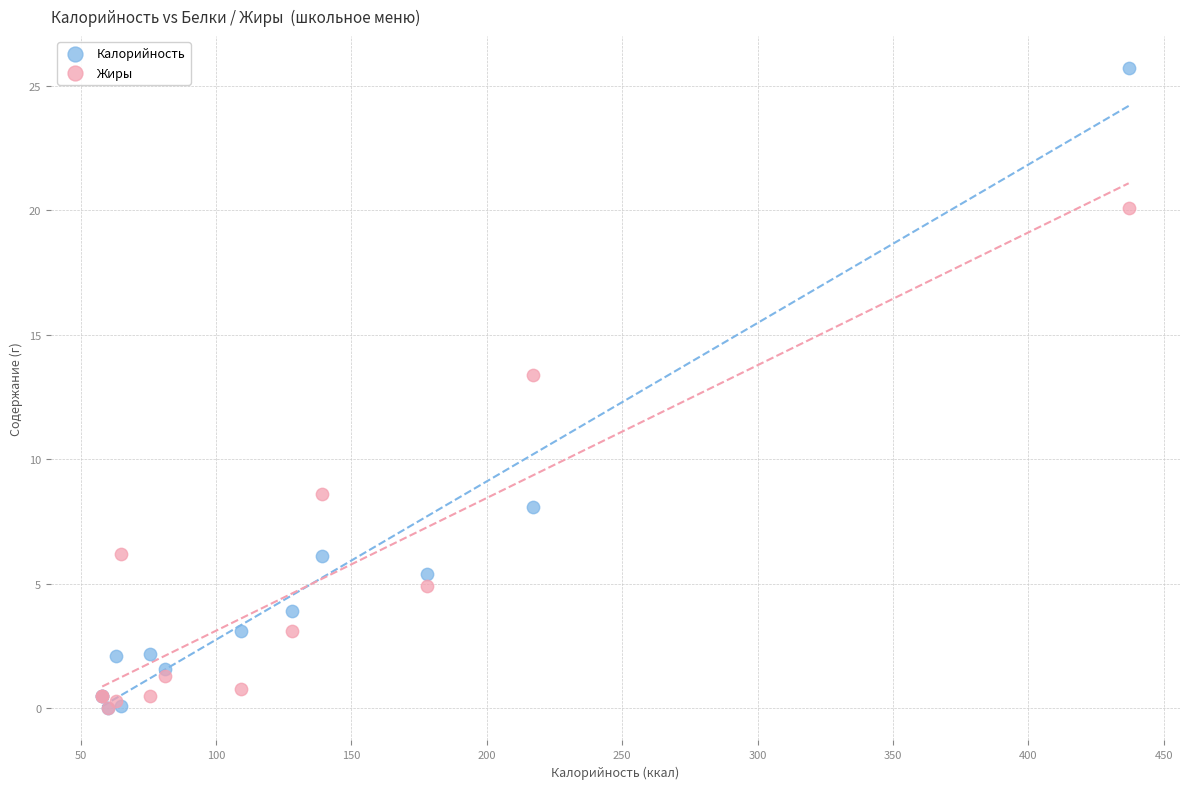

Across all series, what Y value is closest to 12?

13.4